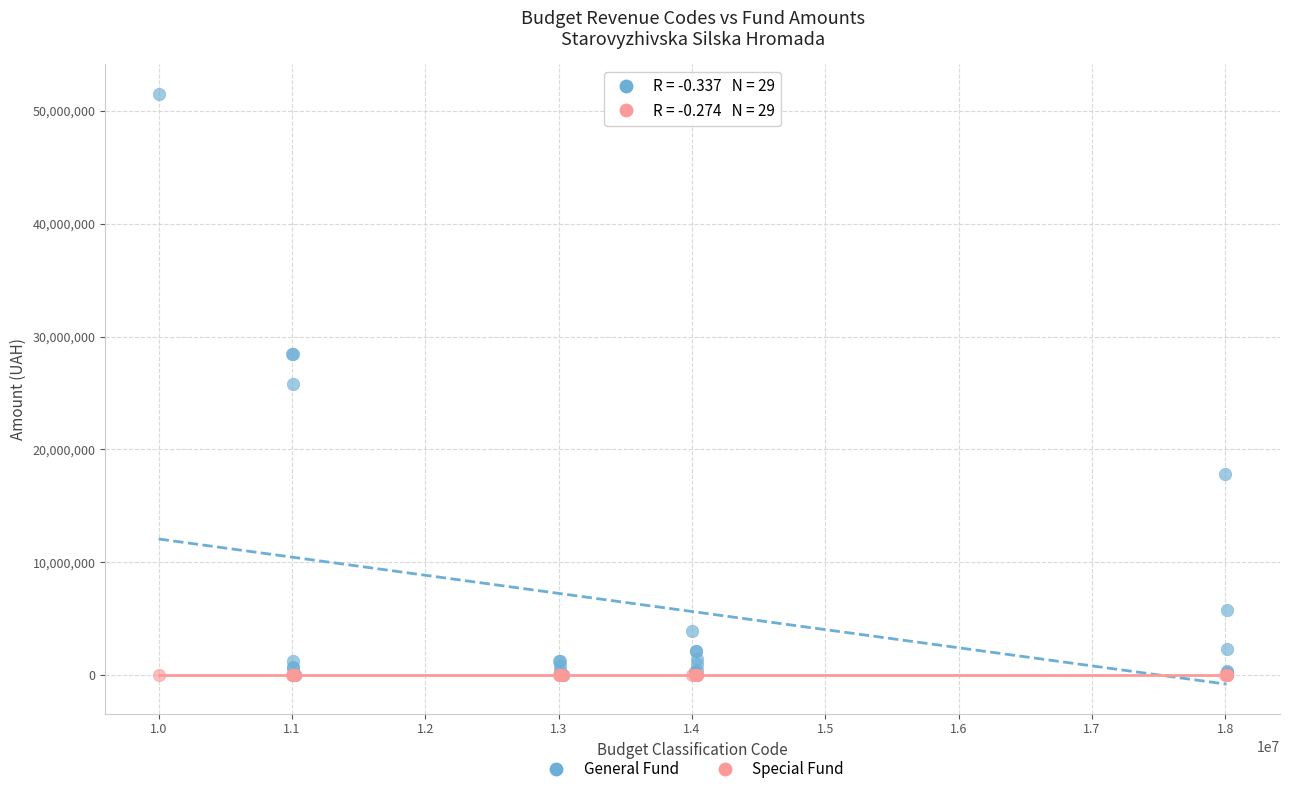

What are all the series names shown in the legend?

General Fund, Special Fund